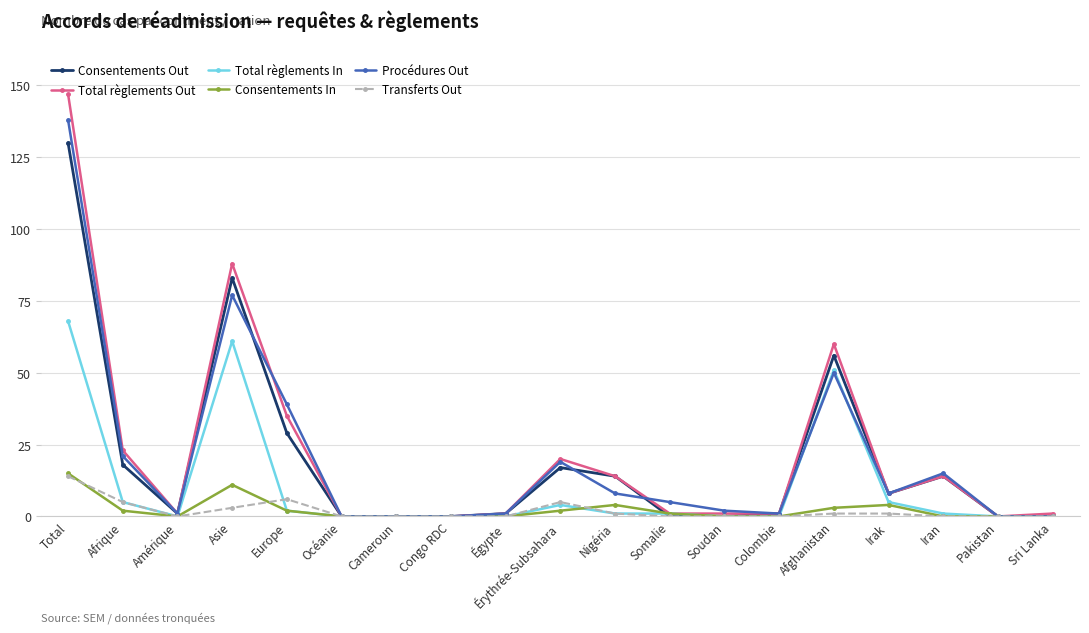

What is the highest value of the Total règlements Out series?

147